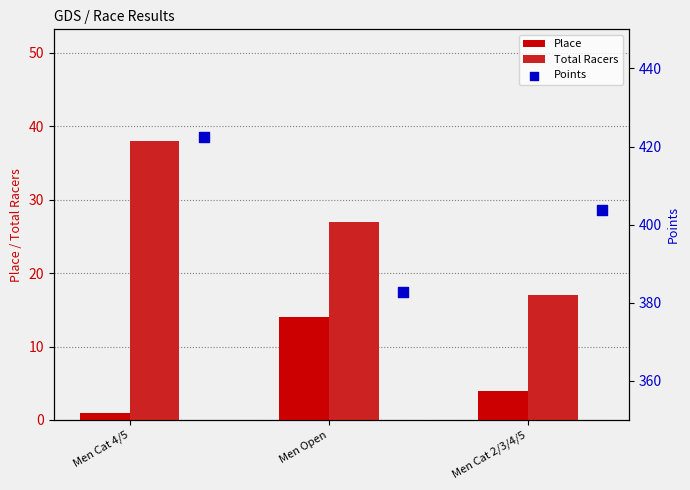

Which series has the largest Y range (max minus min)?

Points